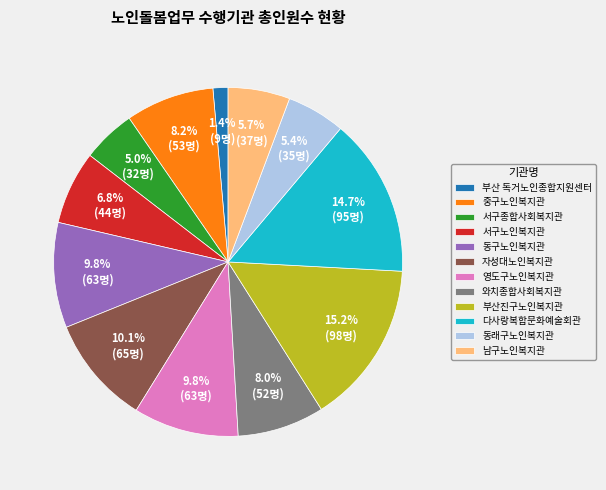

To the nearest percent, what is the difference between the largest and smallest slice percentages?

14%